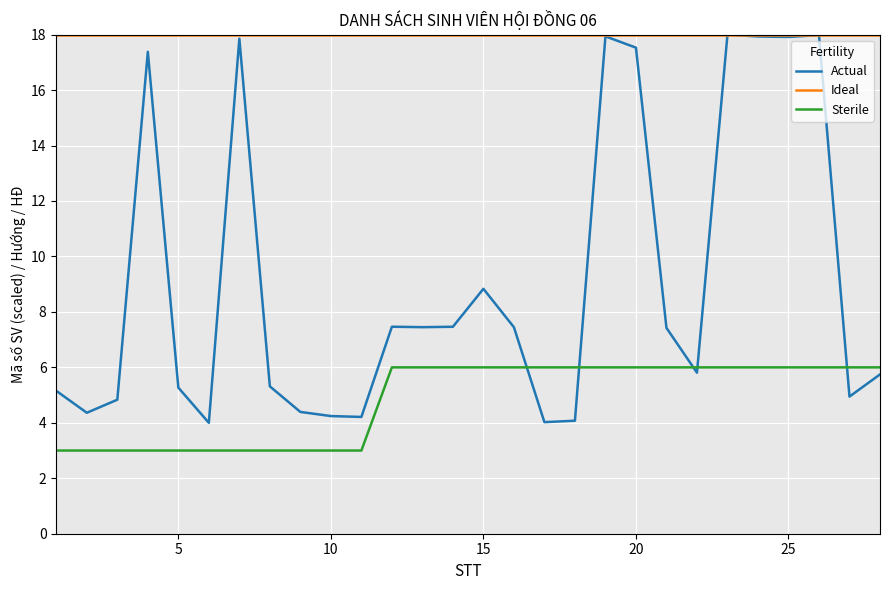

List the series in order of their overall mean, highest first.

Ideal, Actual, Sterile